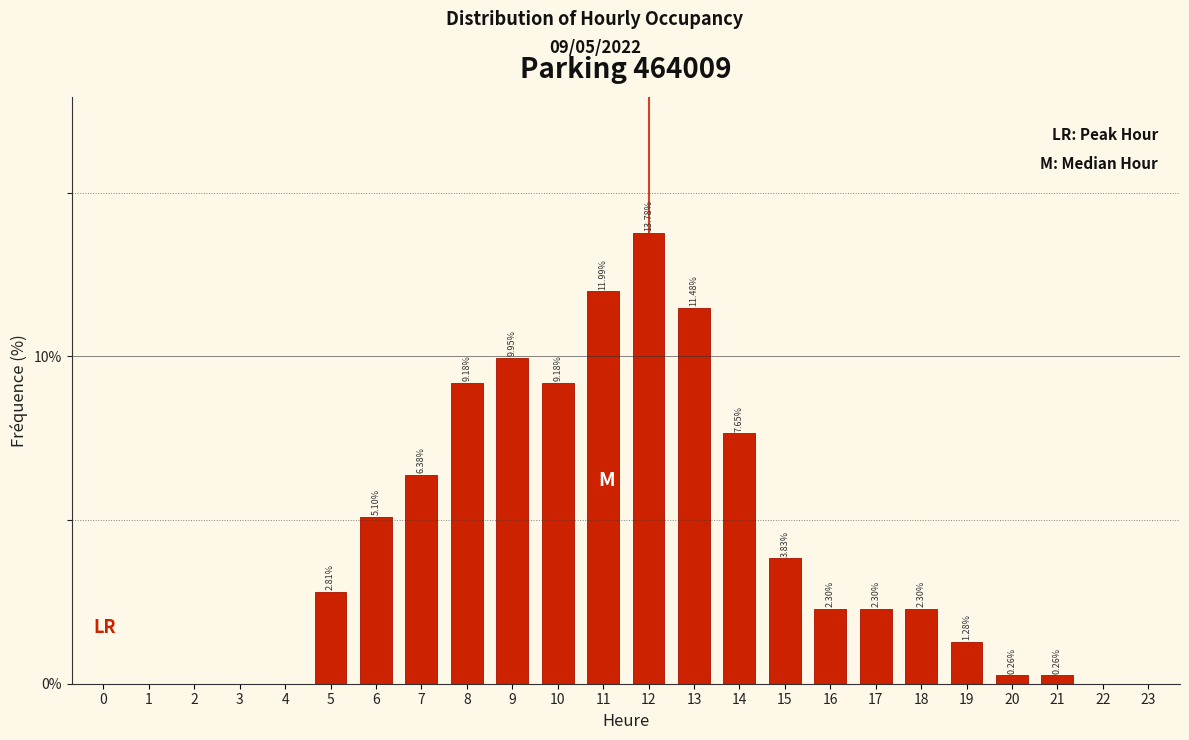

Which has a higher value, 6 or 2?

6